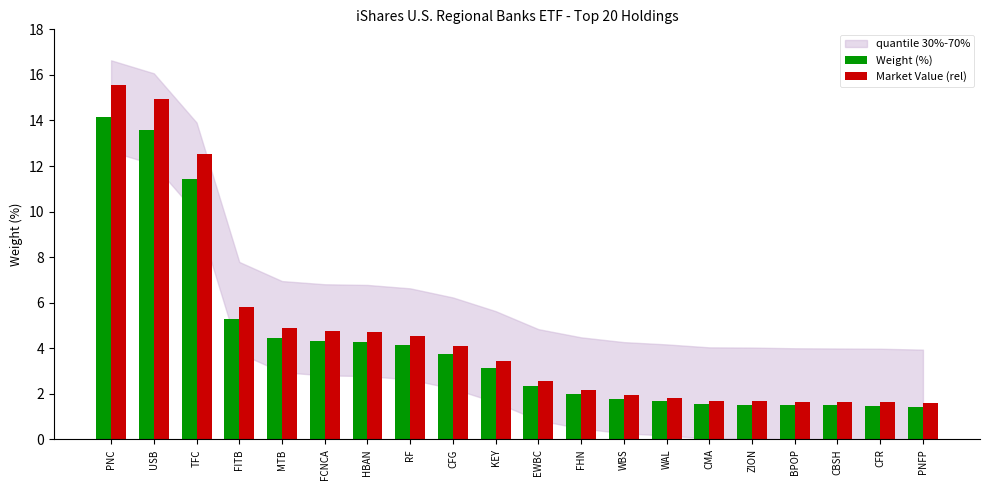

How many bars are there in each group?

2